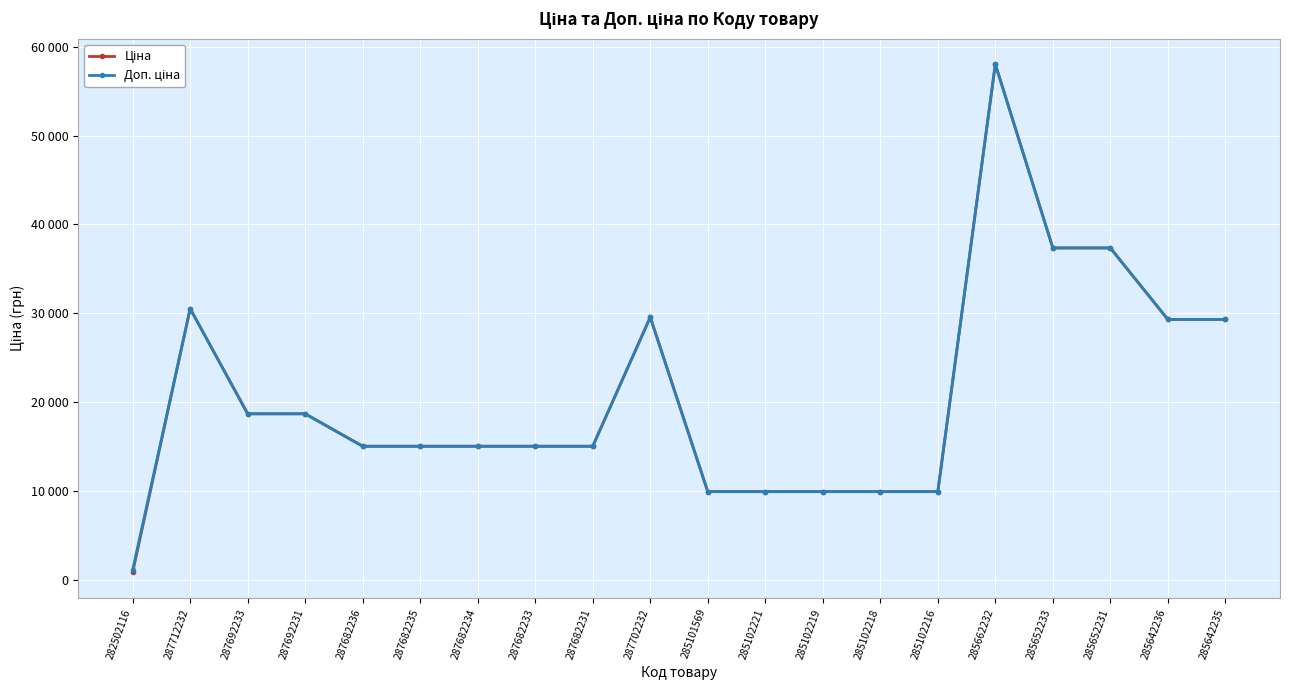

What is the label of the 7th point from the right?

285102218